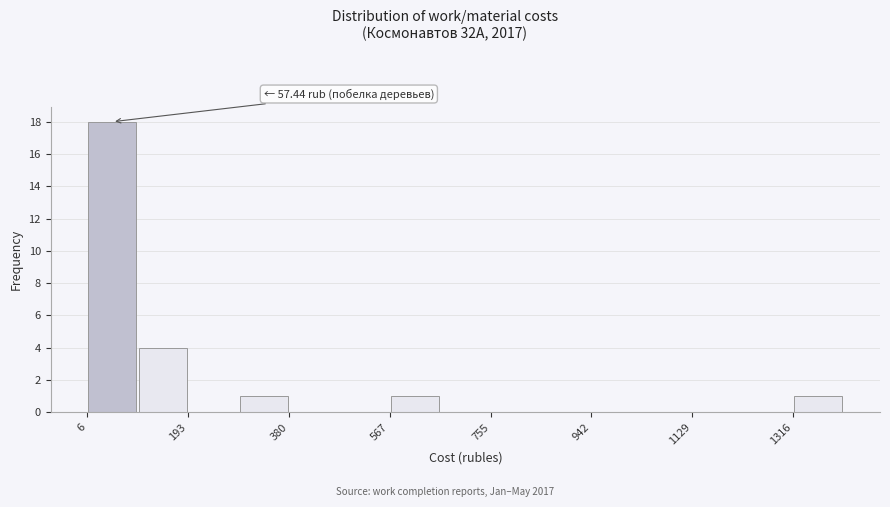

Over which range of the x-axis is the bar tallest?

0 to 100